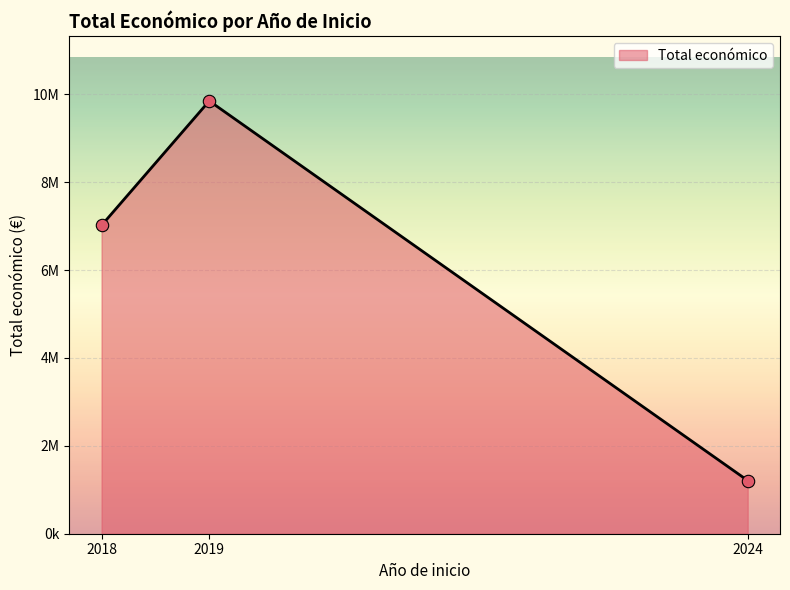

Does the chart have visible grid lines?

Yes